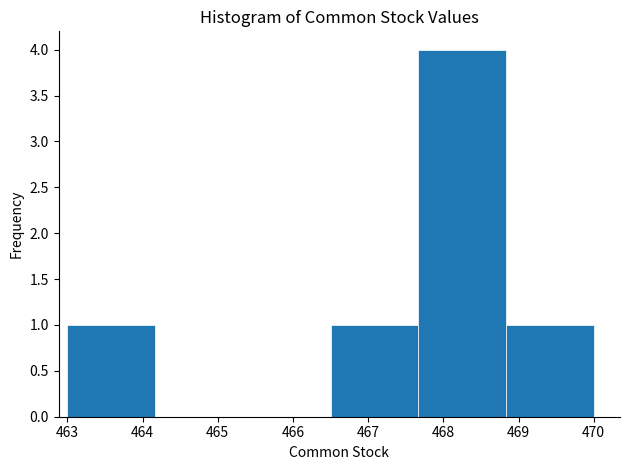

Reading left to right, transcribe this chart: for each bar, give the range it covers on the x-axis and its height. Neither the bar edges nor the heights are printed on the chart, so give them approximately, as read against the axes.

463.0 to 464.2: 1
464.2 to 465.3: 0
465.3 to 466.5: 0
466.5 to 467.7: 1
467.7 to 468.8: 4
468.8 to 470.0: 1